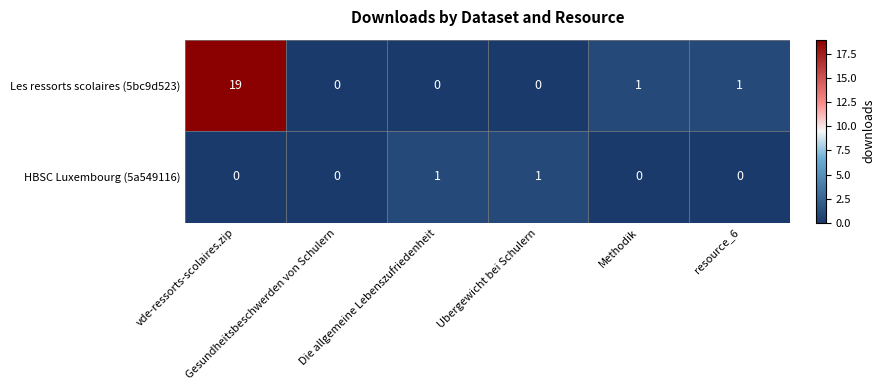

Which series has the largest range (max minus min)?

Les ressorts scolaires (5bc9d523)